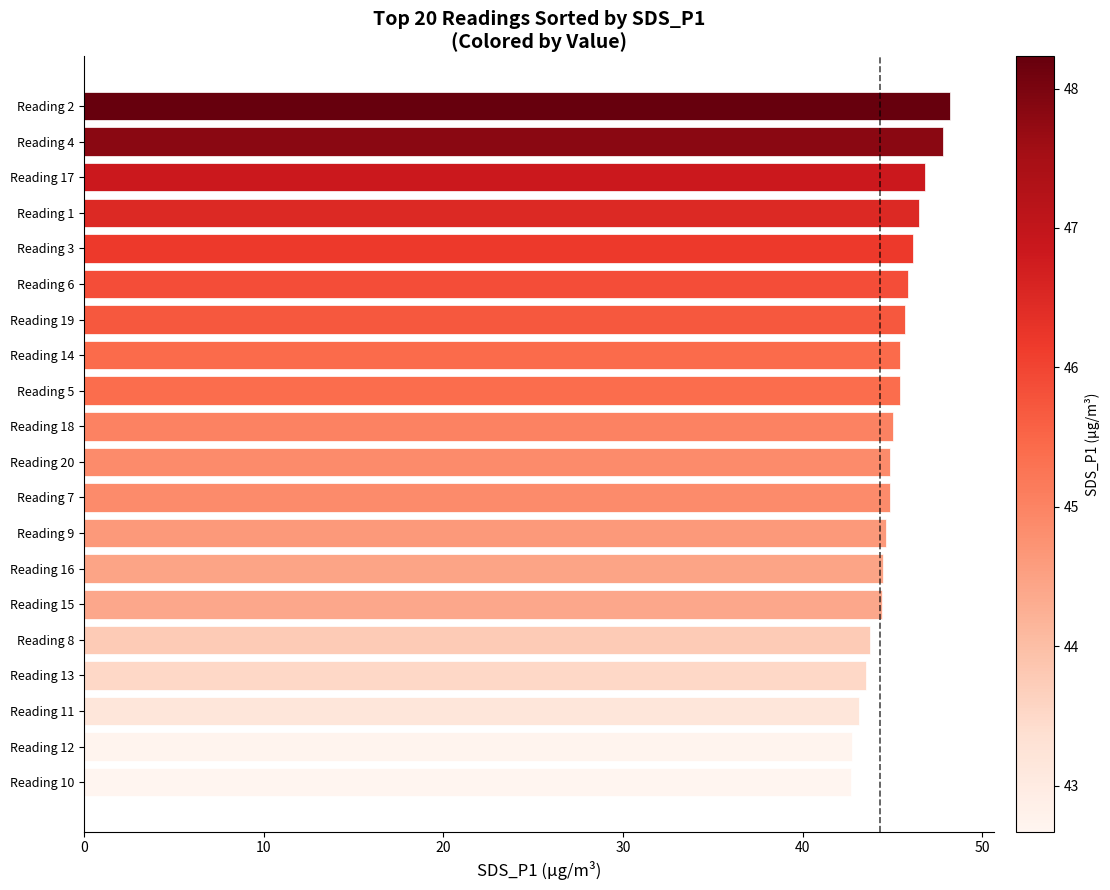

Which has a higher value, Reading 5 or Reading 4?

Reading 4